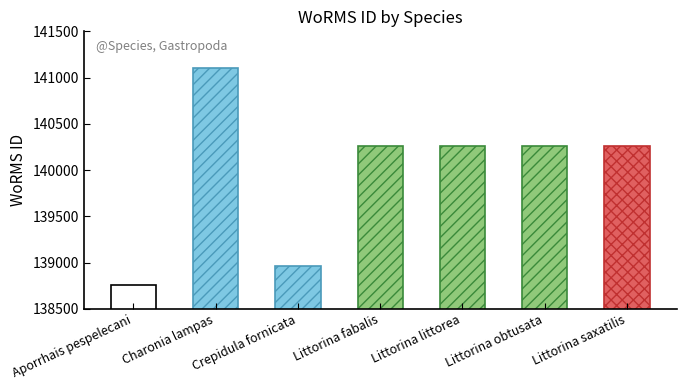

At which category does the chart reach its minimum across all series?

Aporrhais pespelecani